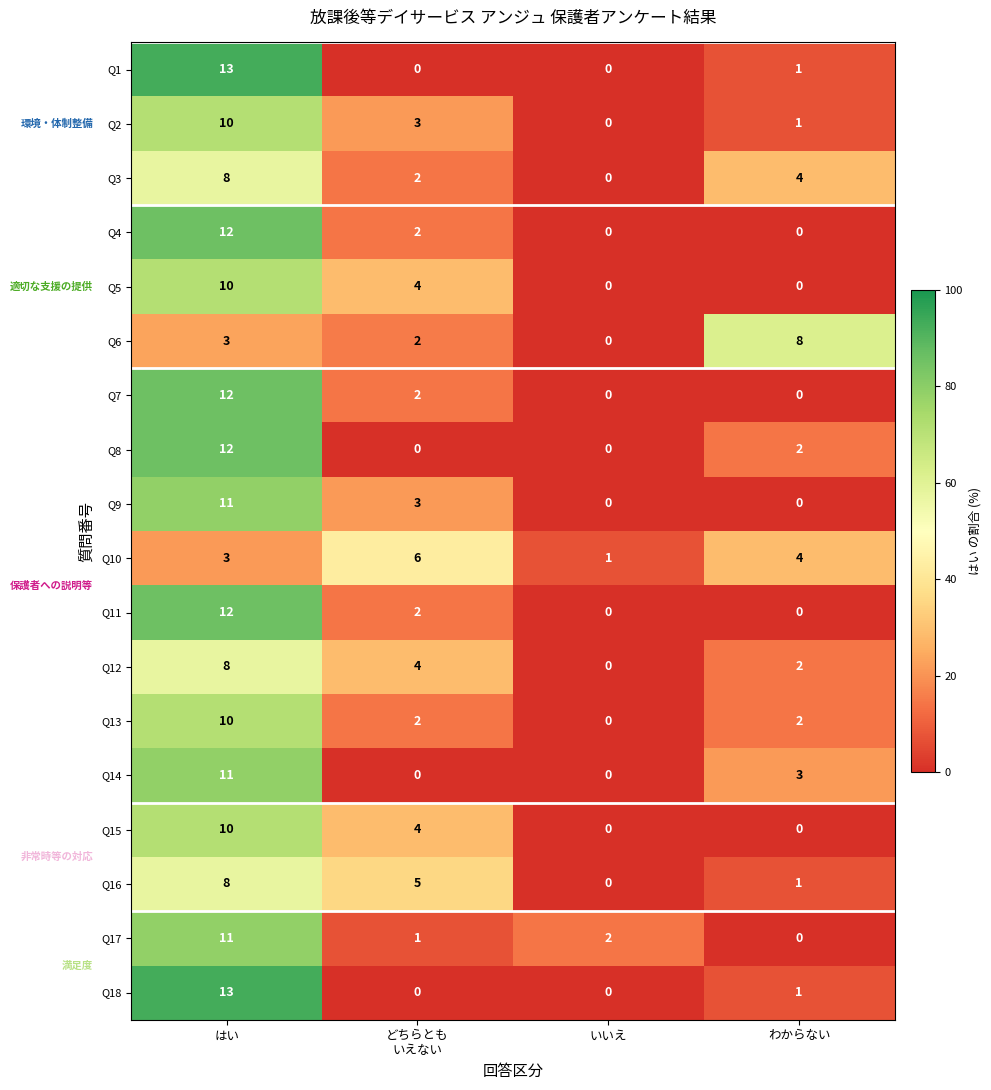

What is the difference between the maximum and minimum values in the Q7 series?

12